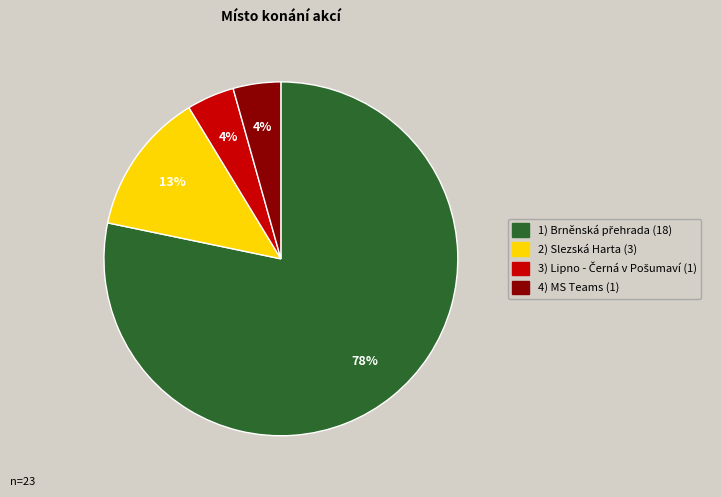

To the nearest percent, what is the average slice percentage?

25%